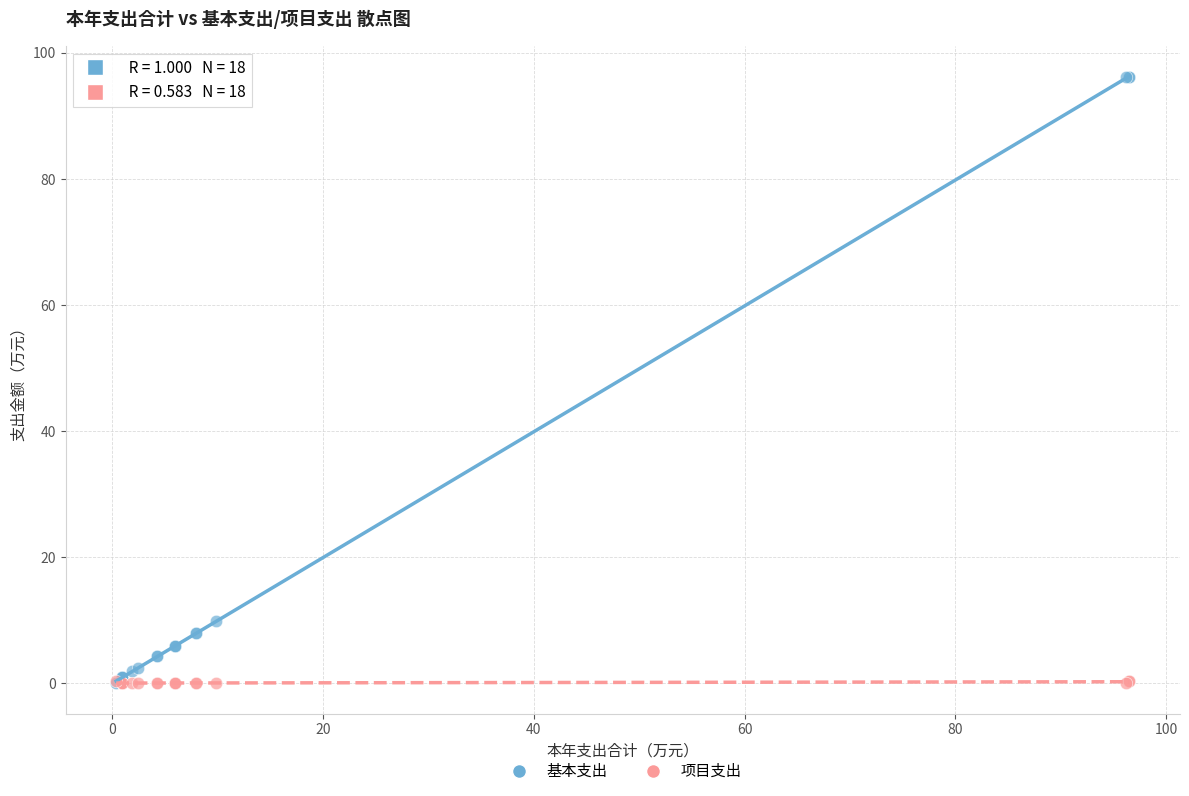

Which series reaches the maximum Y coordinate?

基本支出